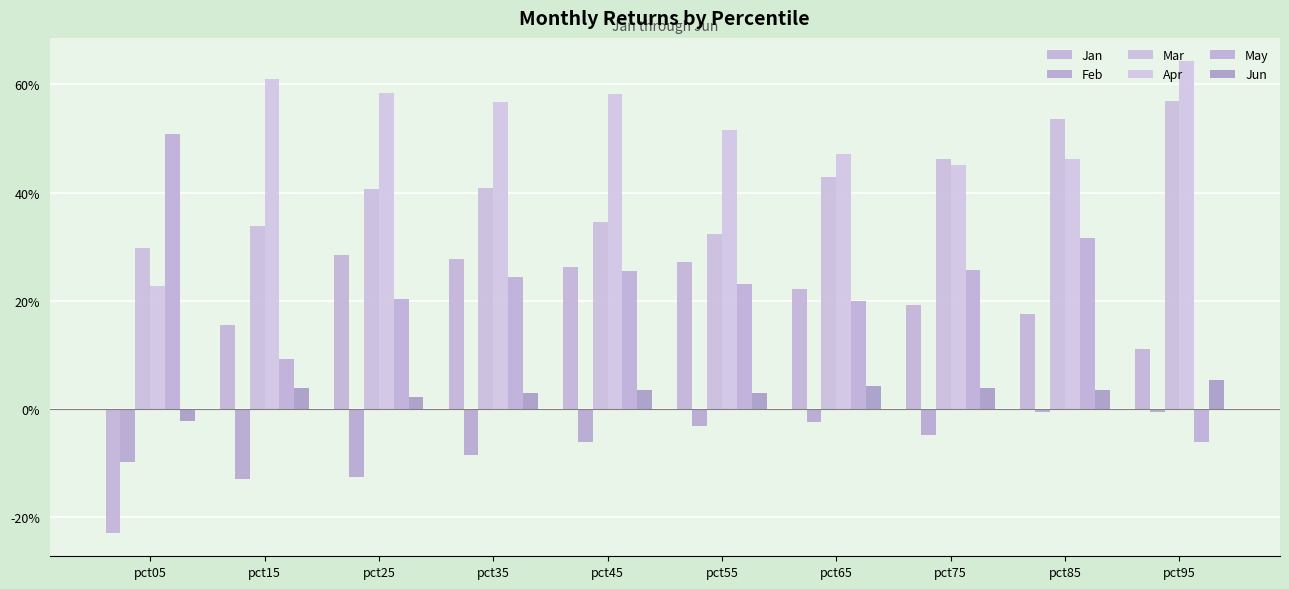

Does the chart contain stacked bars?

No